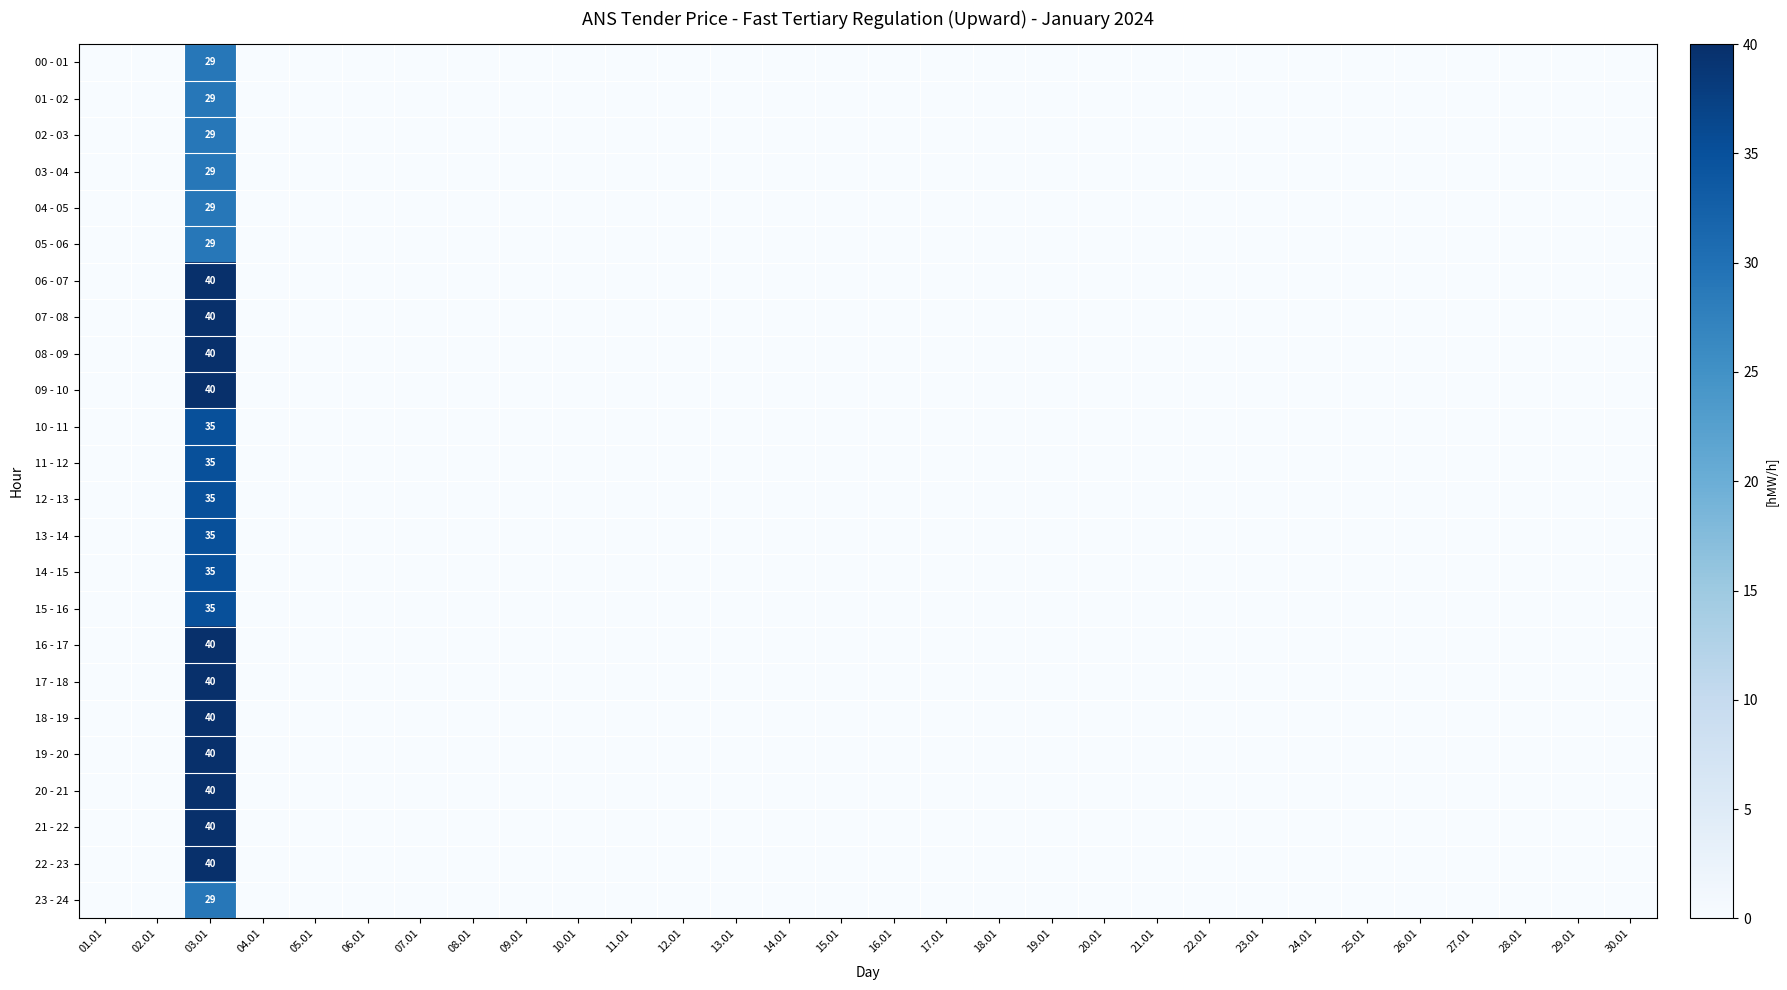

Which has a higher value, 21.01 or 07.01?

21.01